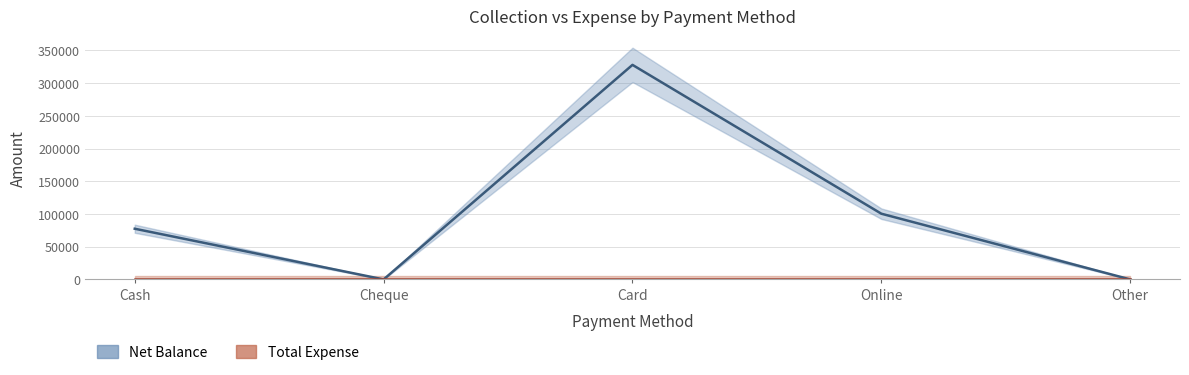

Which category has the lowest value in the Net Balance series?

Cheque